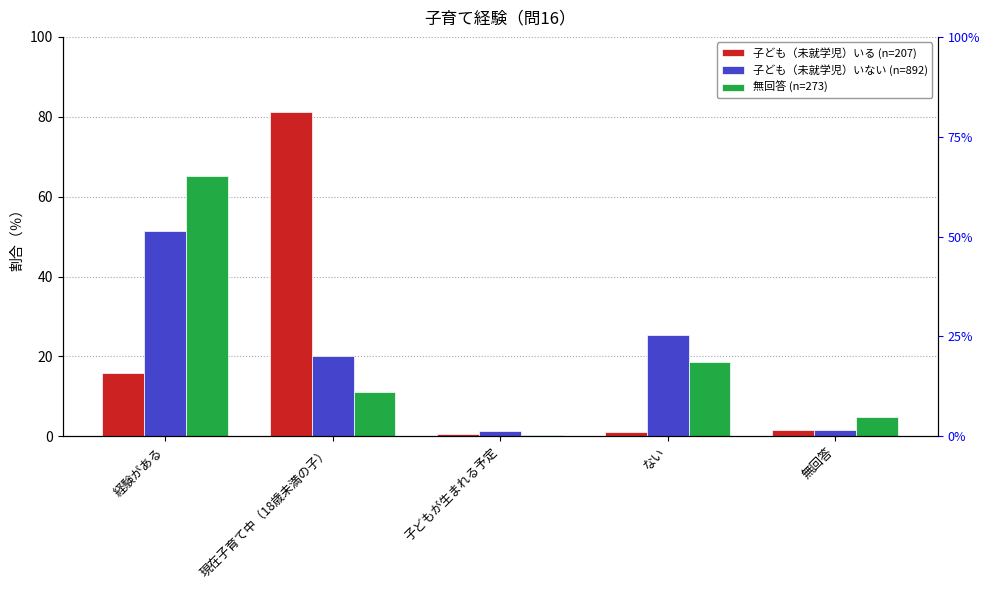

How many distinct data groups are displayed?

3